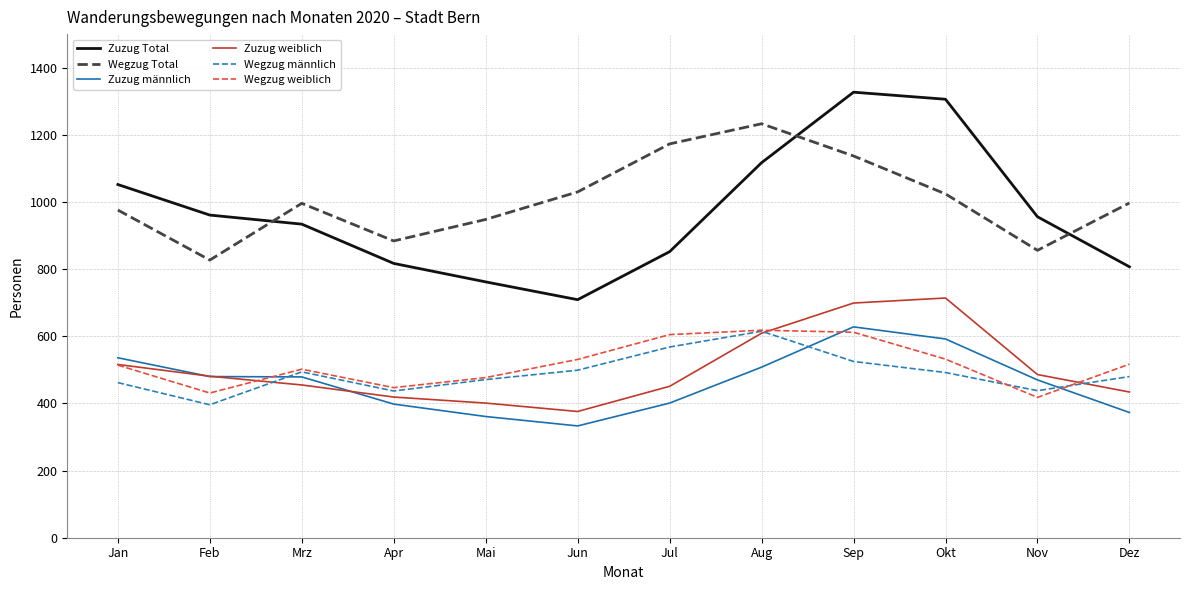

Read the Wegzug weiblich value at Jun.

531